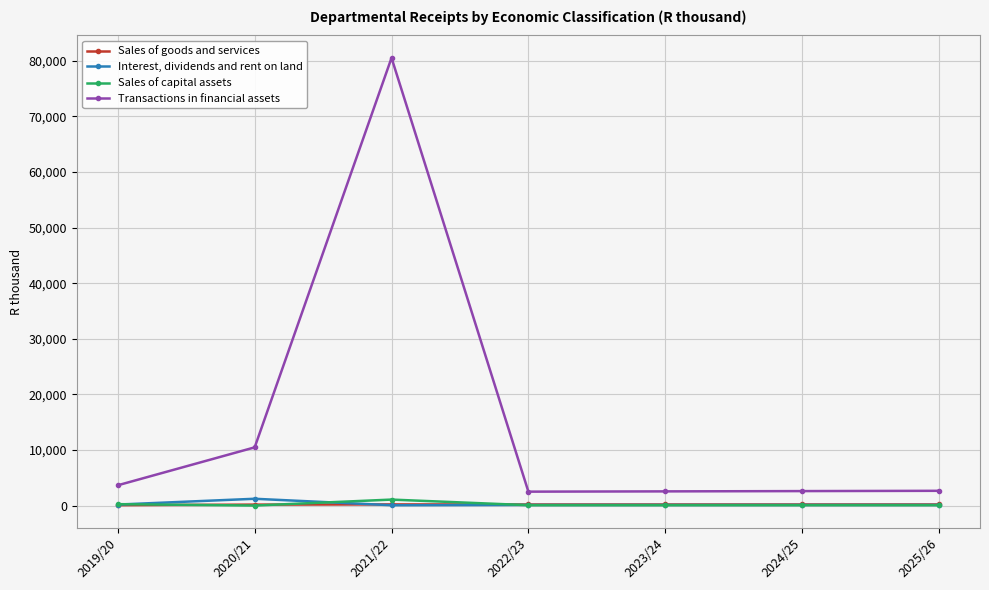

True or false: Transactions in financial assets has more than 0 interior local peaks.

True